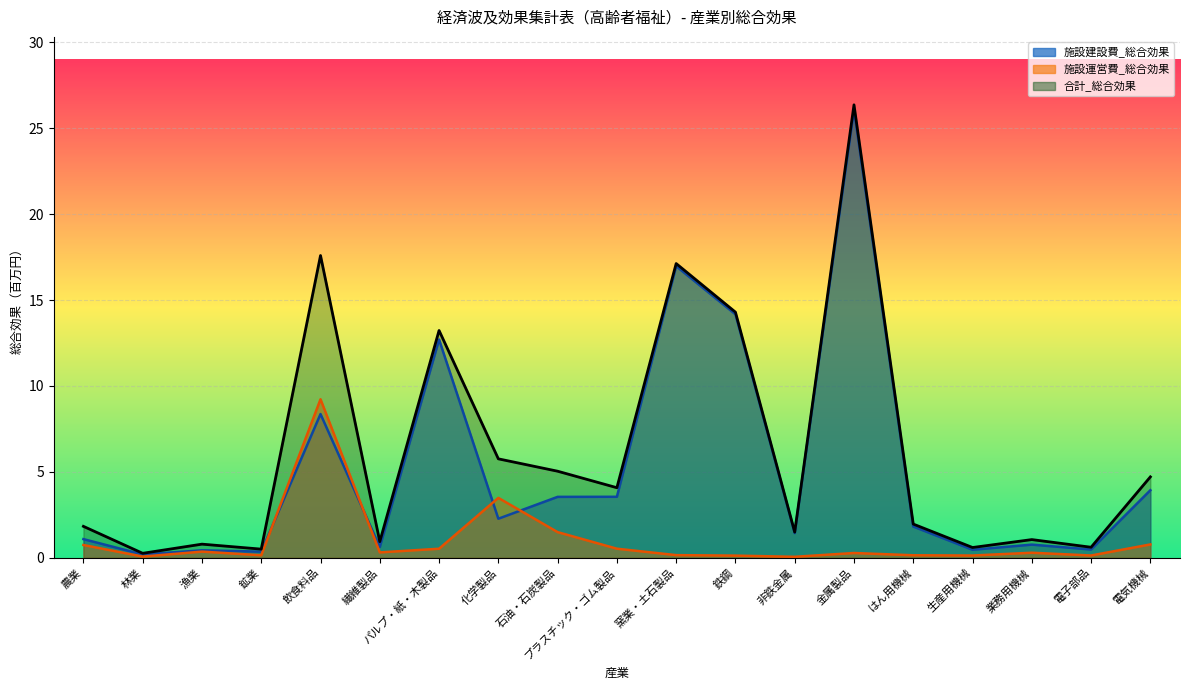

At which category is the sum across all series the highest?

金属製品